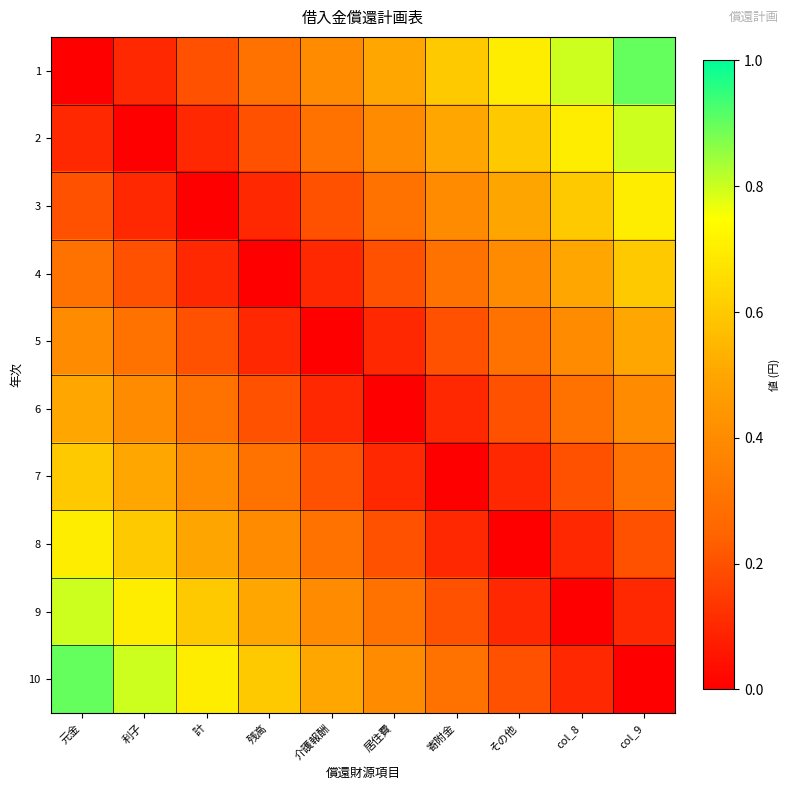

Which series has the largest range (max minus min)?

1